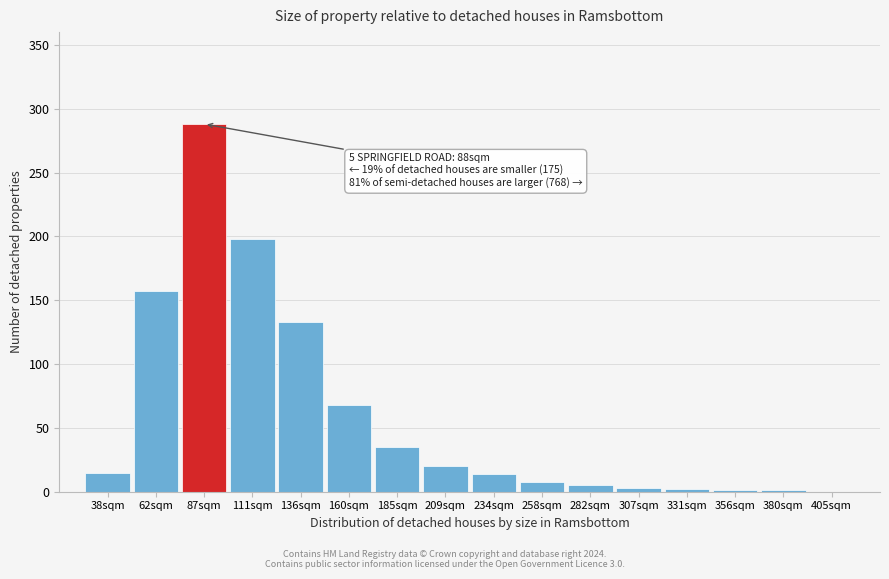

What is the sum of all values?

948